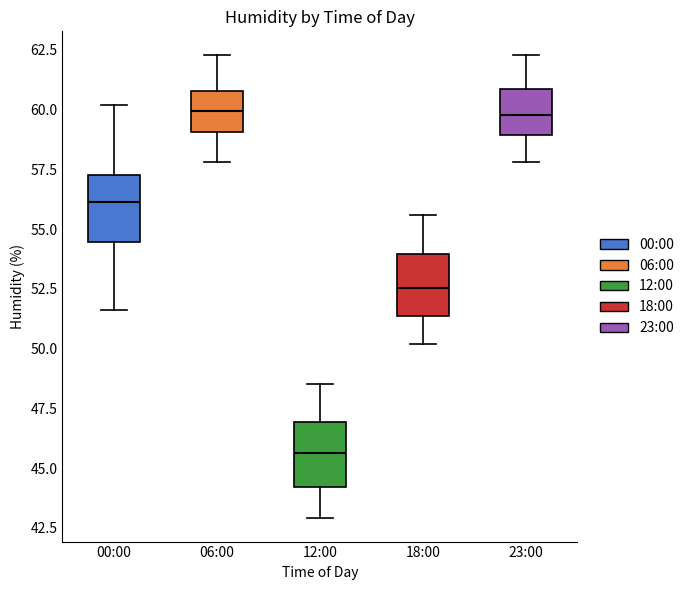

Reading left to right, read every box against the y-axis: the position of its median line, the range the box covers, and the ends of its whiskers. The values are not printed on the chart, so give them approximately, as read against the axis.

00:00: median 56.0, box 54.5 to 57.5, whiskers 51.5 to 60.0
06:00: median 60.0, box 59.0 to 61.0, whiskers 58.0 to 62.5
12:00: median 45.5, box 44.0 to 47.0, whiskers 43.0 to 48.5
18:00: median 52.5, box 51.5 to 54.0, whiskers 50.0 to 55.5
23:00: median 60.0, box 59.0 to 61.0, whiskers 58.0 to 62.5